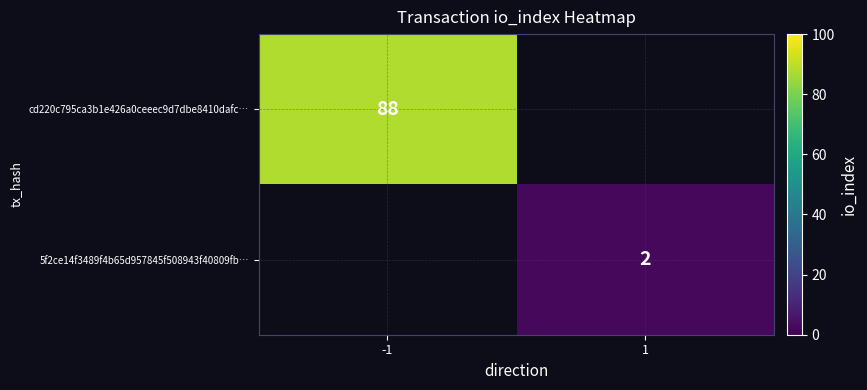

What is the spread (max minus min) of values at -1?

88